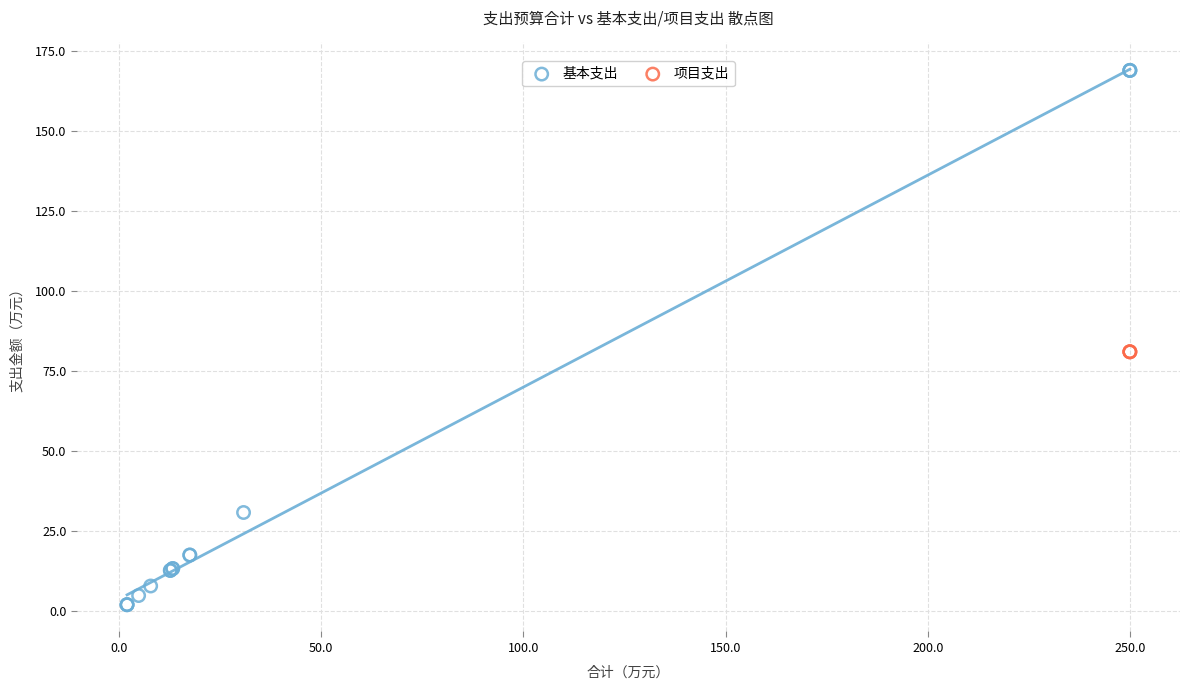

Which series contains the lowest Y value?

基本支出